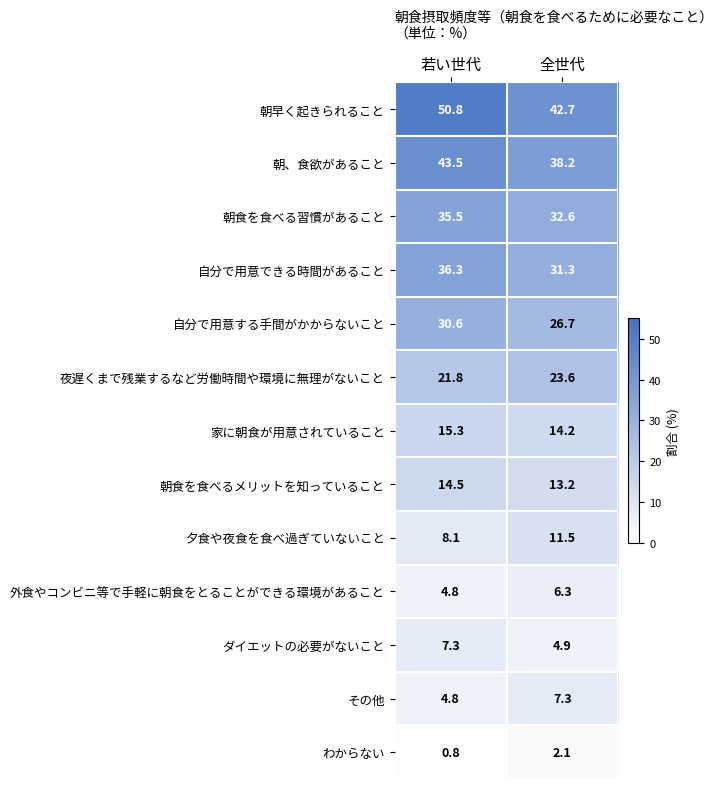

Reading right to left, transcribe all the data shown in this chart.

朝早く起きられること: 全世代=42.7	若い世代=50.8
朝、食欲があること: 全世代=38.2	若い世代=43.5
朝食を食べる習慣があること: 全世代=32.6	若い世代=35.5
自分で用意できる時間があること: 全世代=31.3	若い世代=36.3
自分で用意する手間がかからないこと: 全世代=26.7	若い世代=30.6
夜遅くまで残業するなど労働時間や環境に無理がないこと: 全世代=23.6	若い世代=21.8
家に朝食が用意されていること: 全世代=14.2	若い世代=15.3
朝食を食べるメリットを知っていること: 全世代=13.2	若い世代=14.5
夕食や夜食を食べ過ぎていないこと: 全世代=11.5	若い世代=8.1
外食やコンビニ等で手軽に朝食をとることができる環境があること: 全世代=6.3	若い世代=4.8
ダイエットの必要がないこと: 全世代=4.9	若い世代=7.3
その他: 全世代=7.3	若い世代=4.8
わからない: 全世代=2.1	若い世代=0.8